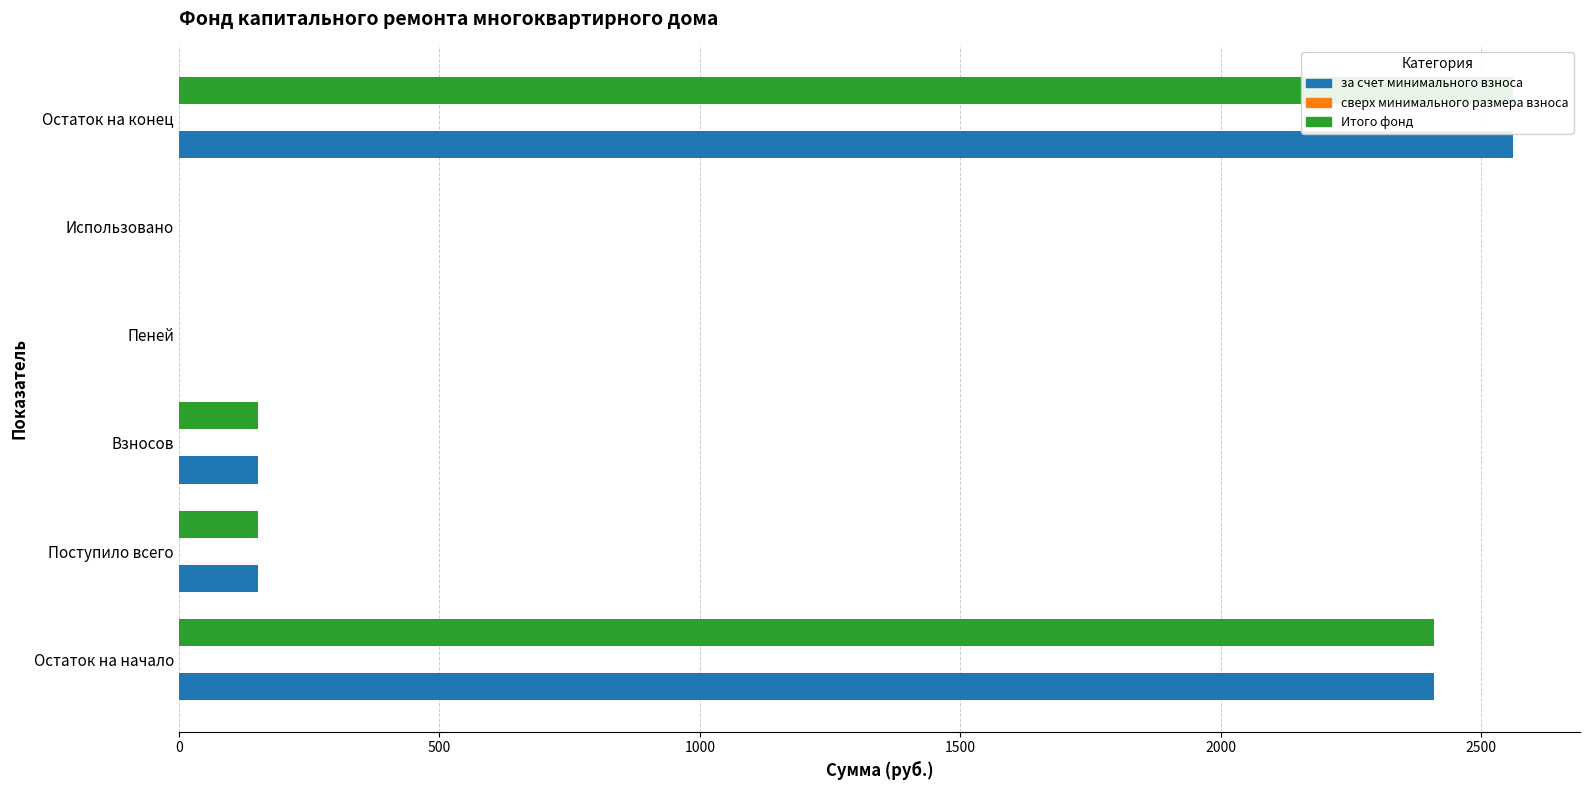

What is the value of the Итого фонд bar at the 2nd from the left?

151.3